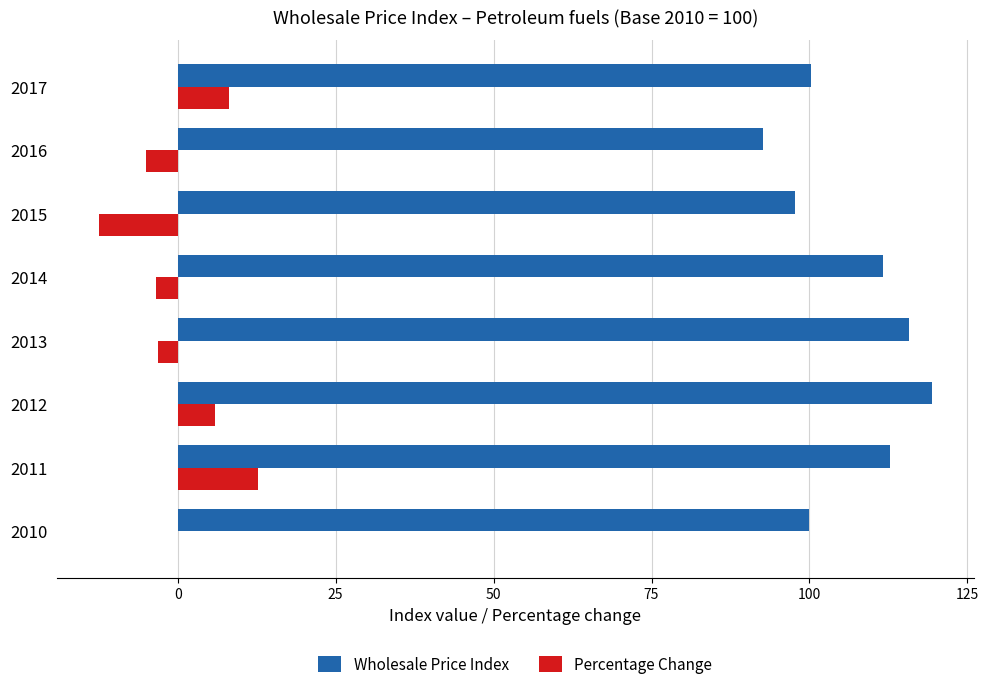

Which series has the largest range (max minus min)?

Wholesale Price Index